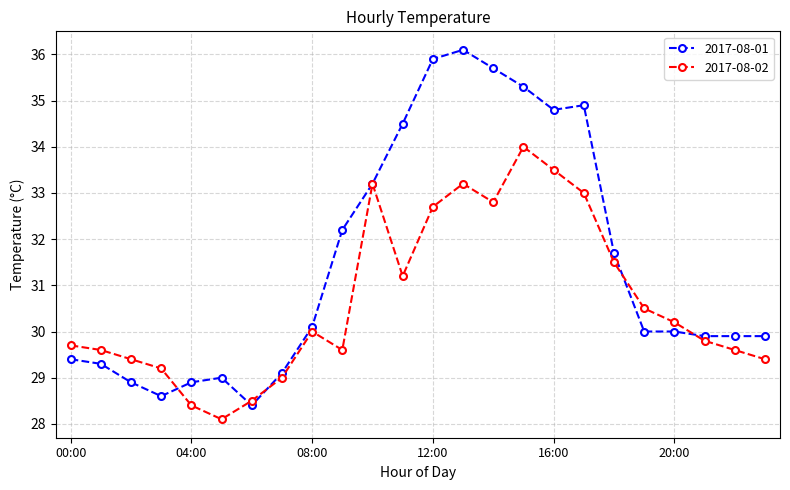

List the series in order of their overall mean, highest first.

2017-08-01, 2017-08-02